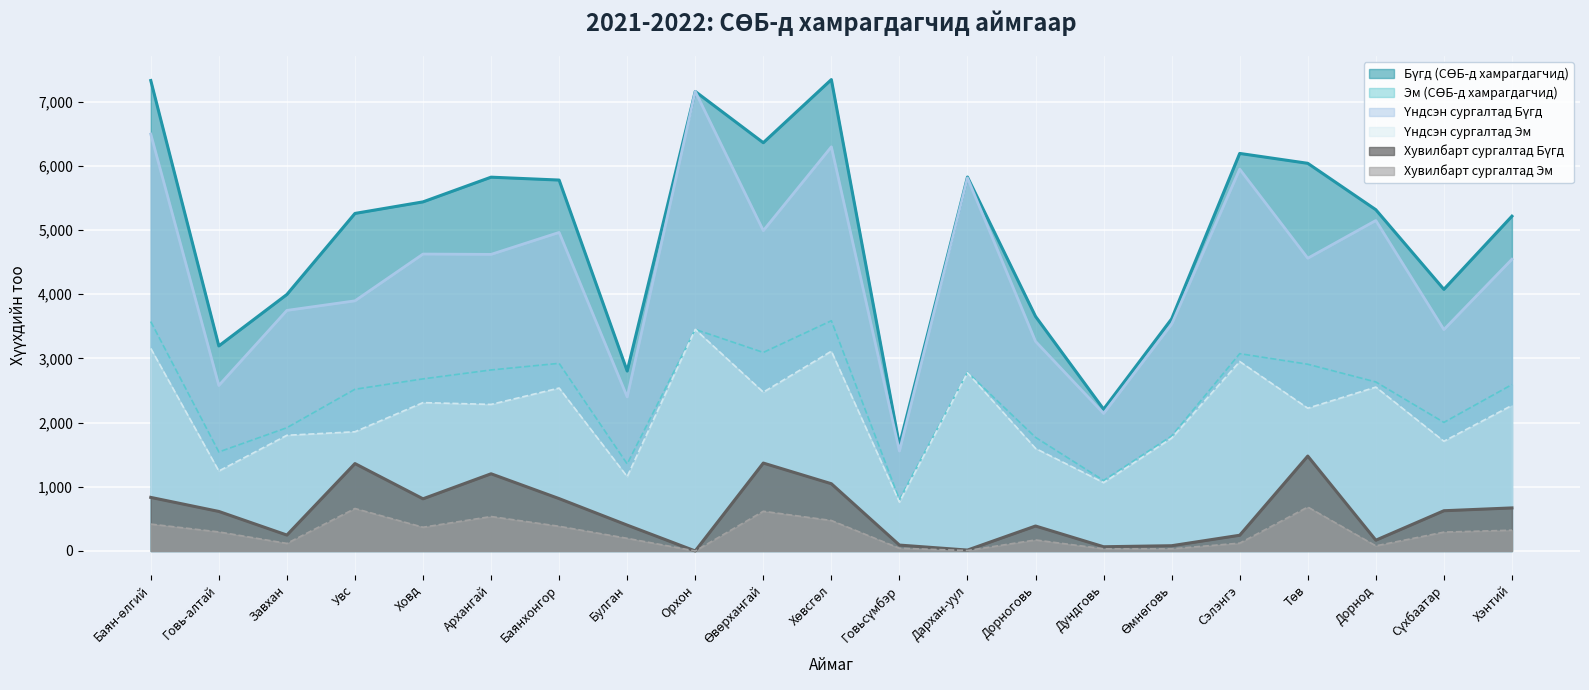

Reading left to right, what are all the values shown in this chart?

Бүгд (СӨБ-д хамрагдагчид): Баян-өлгий=7331	Говь-алтай=3195	Завхан=3997	Увс=5260	Ховд=5440	Архангай=5825	Баянхонгор=5780	Булган=2804	Орхон=7161	Өвөрхангай=6362	Хөвсгөл=7346	Говьсүмбэр=1649	Дархан-уул=5827	Дорноговь=3655	Дундговь=2209	Өмнөговь=3617	Сэлэнгэ=6195	Төв=6041	Дорнод=5318	Сүхбаатар=4077	Хэнтий=5217
Эм (СӨБ-д хамрагдагчид): Баян-өлгий=3575	Говь-алтай=1543	Завхан=1921	Увс=2520	Ховд=2682	Архангай=2821	Баянхонгор=2924	Булган=1356	Орхон=3453	Өвөрхангай=3094	Хөвсгөл=3588	Говьсүмбэр=803	Дархан-уул=2785	Дорноговь=1770	Дундговь=1099	Өмнөговь=1793	Сэлэнгэ=3075	Төв=2910	Дорнод=2634	Сүхбаатар=2004	Хэнтий=2593
Үндсэн сургалтад Бүгд: Баян-өлгий=6496	Говь-алтай=2579	Завхан=3749	Увс=3898	Ховд=4627	Архангай=4622	Баянхонгор=4964	Булган=2401	Орхон=7161	Өвөрхангай=4992	Хөвсгөл=6298	Говьсүмбэр=1557	Дархан-уул=5813	Дорноговь=3266	Дундговь=2143	Өмнөговь=3535	Сэлэнгэ=5950	Төв=4562	Дорнод=5150	Сүхбаатар=3450	Хэнтий=4546
Үндсэн сургалтад Эм: Баян-өлгий=3156	Говь-алтай=1246	Завхан=1803	Увс=1858	Ховд=2312	Архангай=2284	Баянхонгор=2539	Булган=1159	Орхон=3453	Өвөрхангай=2475	Хөвсгөл=3113	Говьсүмбэр=761	Дархан-уул=2778	Дорноговь=1598	Дундговь=1065	Өмнөговь=1759	Сэлэнгэ=2953	Төв=2225	Дорнод=2554	Сүхбаатар=1710	Хэнтий=2269
Хувилбарт сургалтад Бүгд: Баян-өлгий=835	Говь-алтай=616	Завхан=248	Увс=1362	Ховд=813	Архангай=1203	Баянхонгор=816	Булган=403	Орхон=0	Өвөрхангай=1370	Хөвсгөл=1048	Говьсүмбэр=92	Дархан-уул=14	Дорноговь=389	Дундговь=66	Өмнөговь=82	Сэлэнгэ=245	Төв=1479	Дорнод=168	Сүхбаатар=627	Хэнтий=671
Хувилбарт сургалтад Эм: Баян-өлгий=419	Говь-алтай=297	Завхан=118	Увс=662	Ховд=370	Архангай=537	Баянхонгор=385	Булган=197	Орхон=0	Өвөрхангай=619	Хөвсгөл=475	Говьсүмбэр=42	Дархан-уул=7	Дорноговь=172	Дундговь=34	Өмнөговь=34	Сэлэнгэ=122	Төв=685	Дорнод=80	Сүхбаатар=294	Хэнтий=324